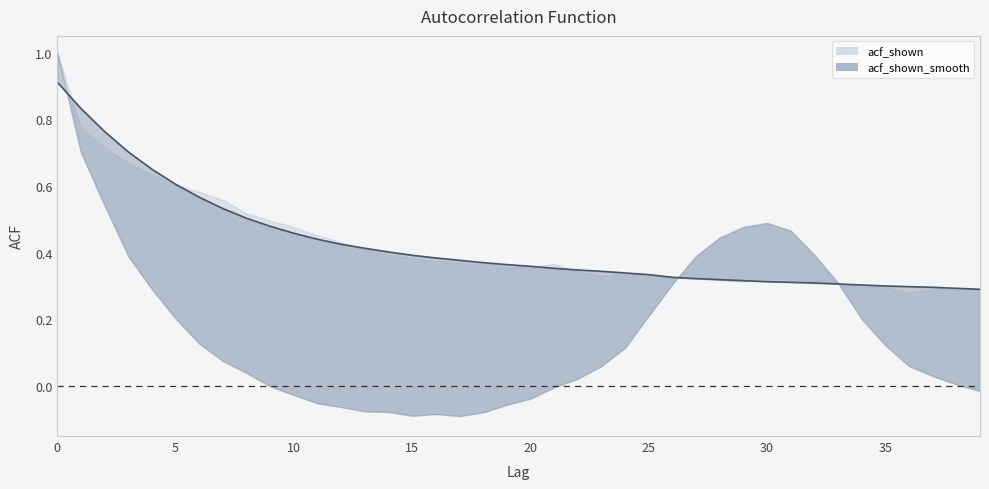

Which series has the largest total across all categories?

acf_shown_smooth